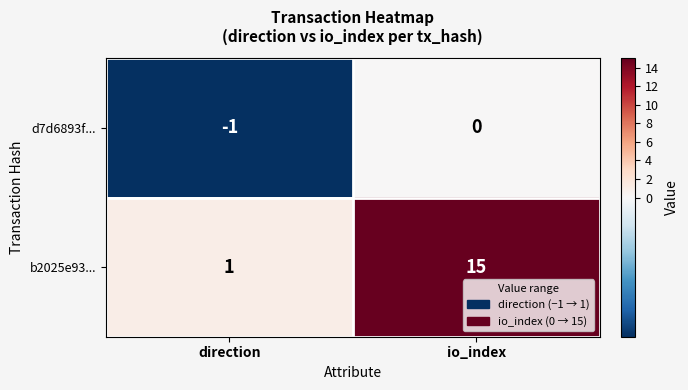

Rank the series at io_index from highest to lowest value.

b2025e93..., d7d6893f...